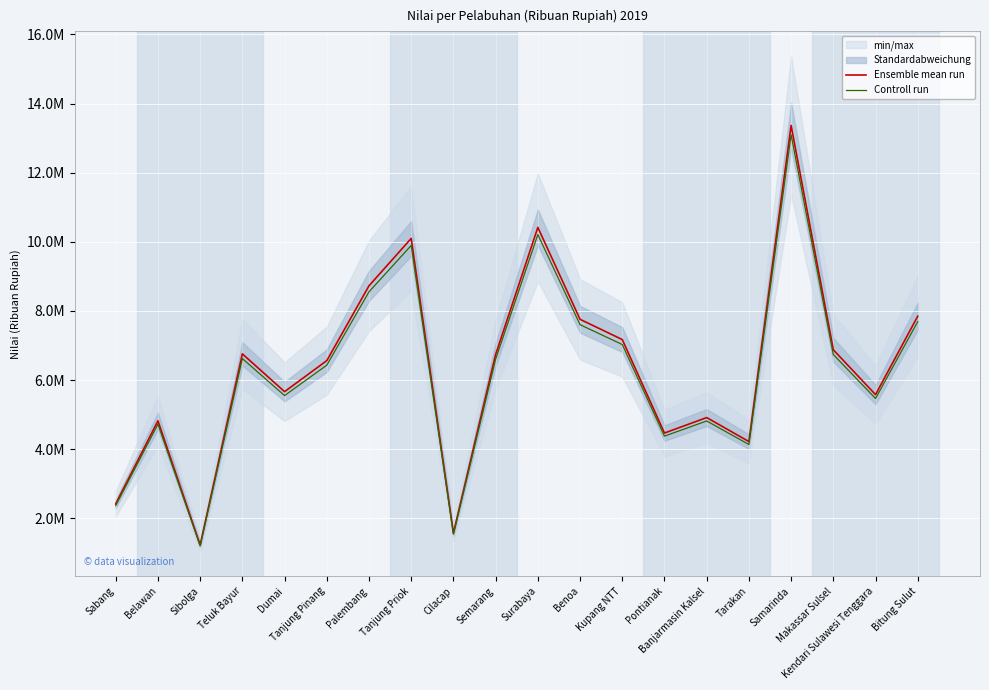

Which series has the largest total across all categories?

Ensemble mean run